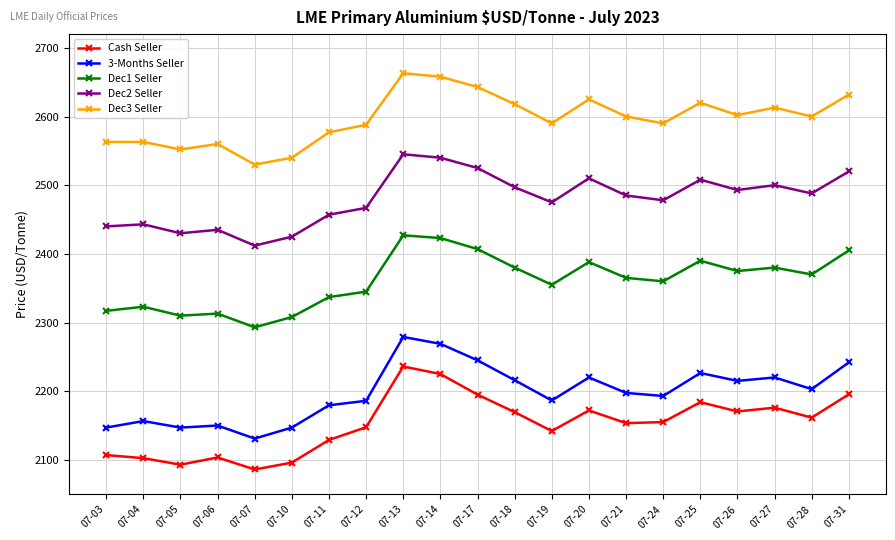

List the series in order of their peak value, lowest first.

Cash Seller, 3-Months Seller, Dec1 Seller, Dec2 Seller, Dec3 Seller